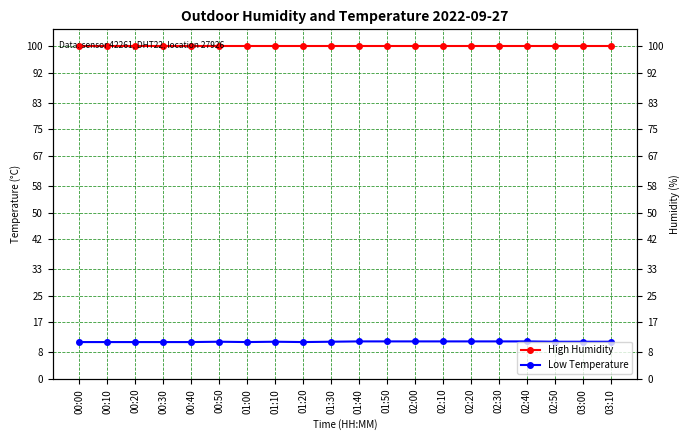

The value of Low Temperature at 02:00 is 19.8. True or false?

False